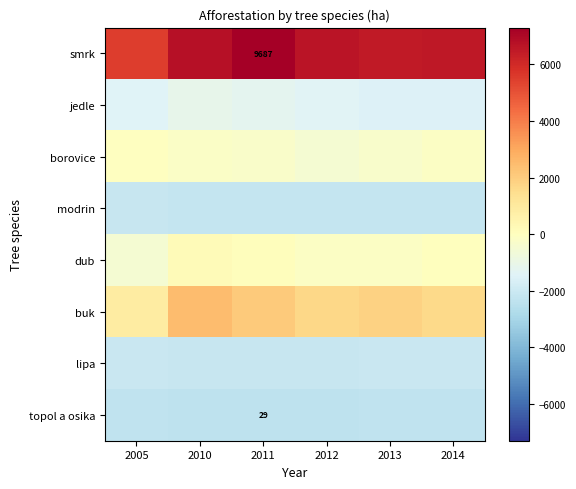

Between 2013 and 2011, which is larger?

2011